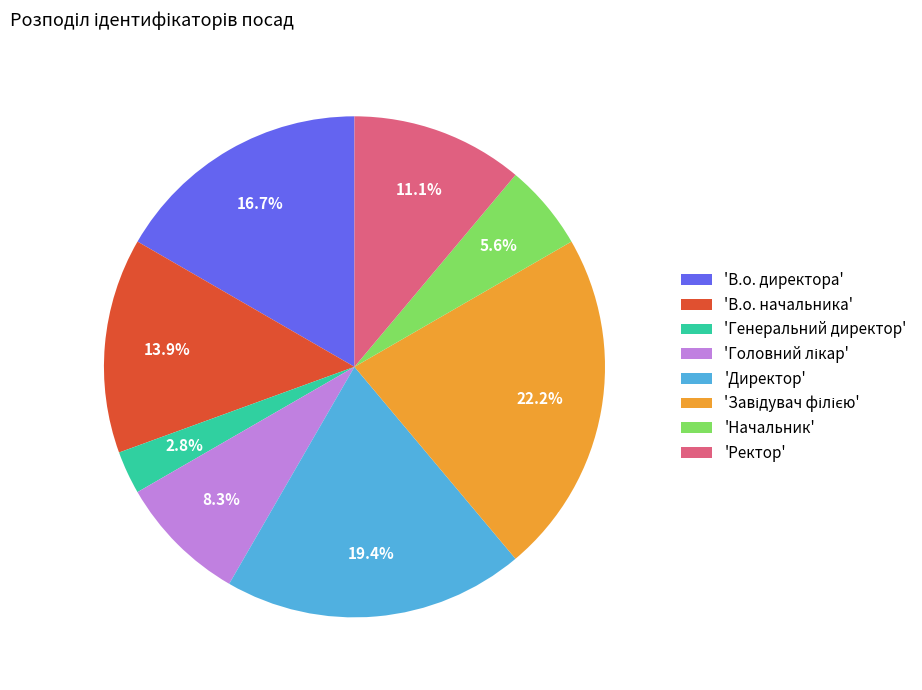

Count the number of slices in the pie.

8